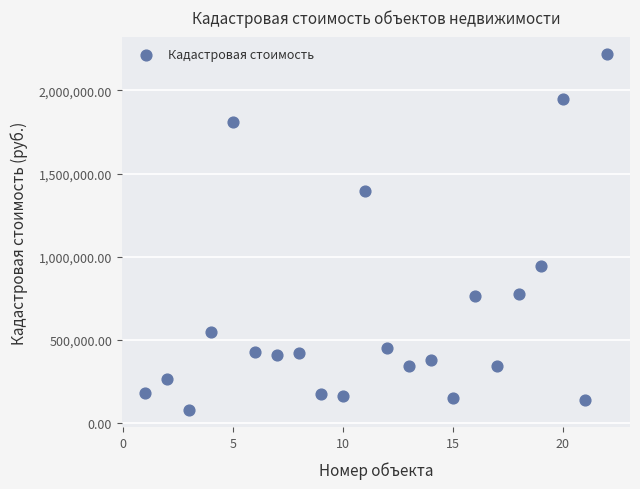

What is the range of Y values (max minus min)?

2133040.4